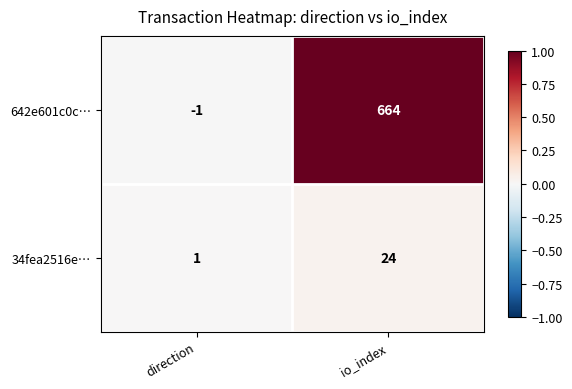

What value does the 34fea2516e… series have at io_index, to the nearest 10?

20